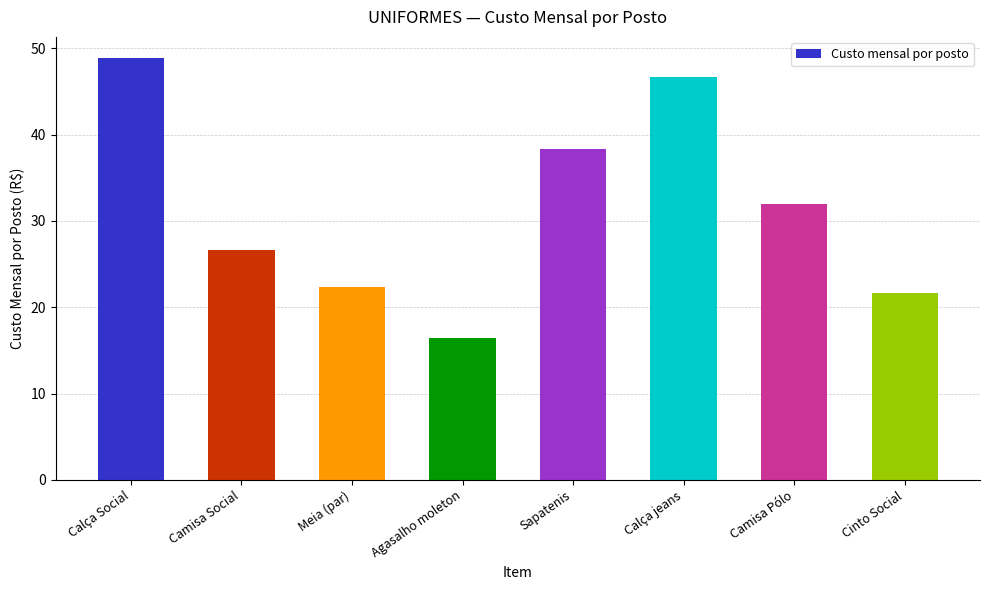

Does the chart contain any negative values?

No